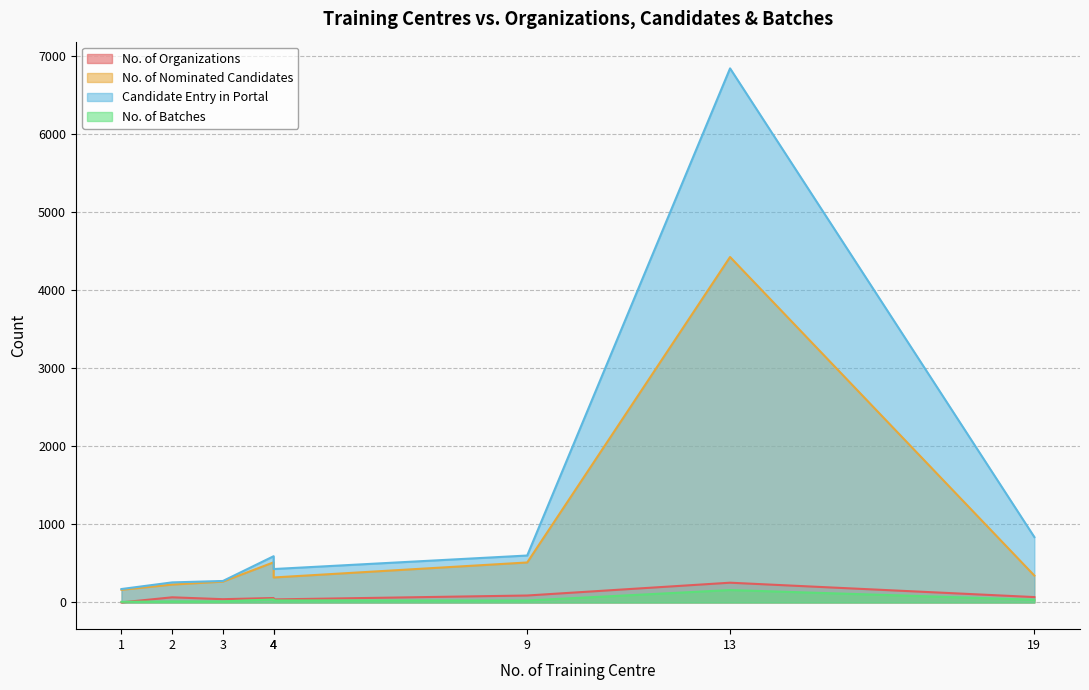

Which series changed the most between Manipur and Mizoram?

Candidate Entry in Portal